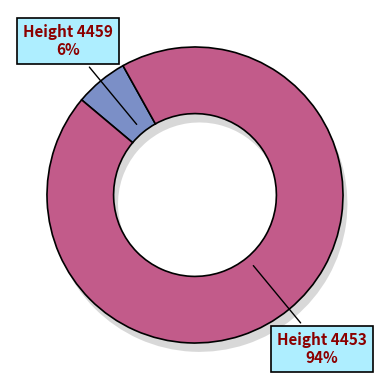

Is there any slice that represents more than half of the pie?

Yes